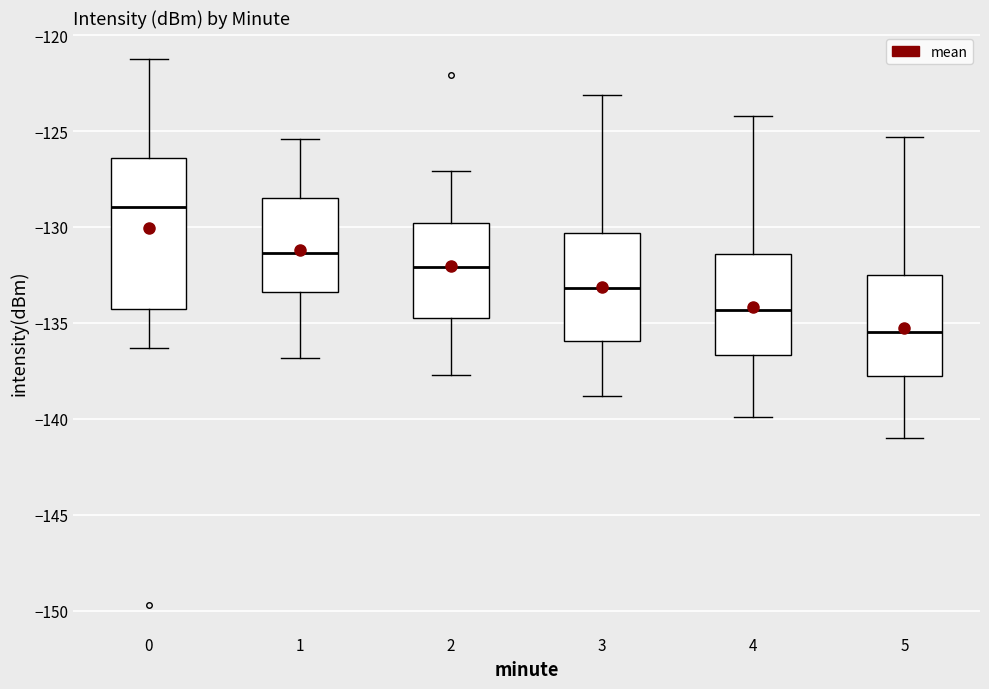

Reading left to right, read every box against the y-axis: the position of its median line, the range the box covers, and the ends of its whiskers. The values are not printed on the chart, so give them approximately, as read against the axis.

0: median -129.0, box -134.5 to -126.5, whiskers -136.5 to -121.5
1: median -131.5, box -133.5 to -128.5, whiskers -137.0 to -125.5
2: median -132.0, box -134.5 to -130.0, whiskers -137.5 to -127.0
3: median -133.0, box -136.0 to -130.5, whiskers -139.0 to -123.0
4: median -134.5, box -136.5 to -131.5, whiskers -140.0 to -124.0
5: median -135.5, box -138.0 to -132.5, whiskers -141.0 to -125.5